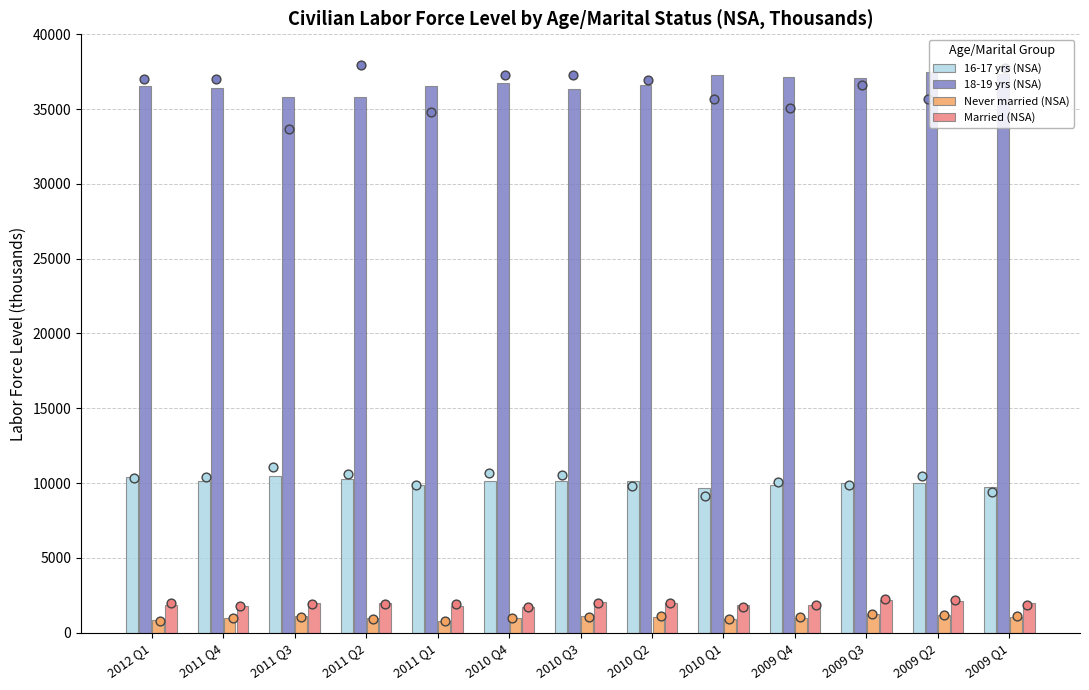

Which series has the widest spread of Y values?

18-19 yrs (NSA)